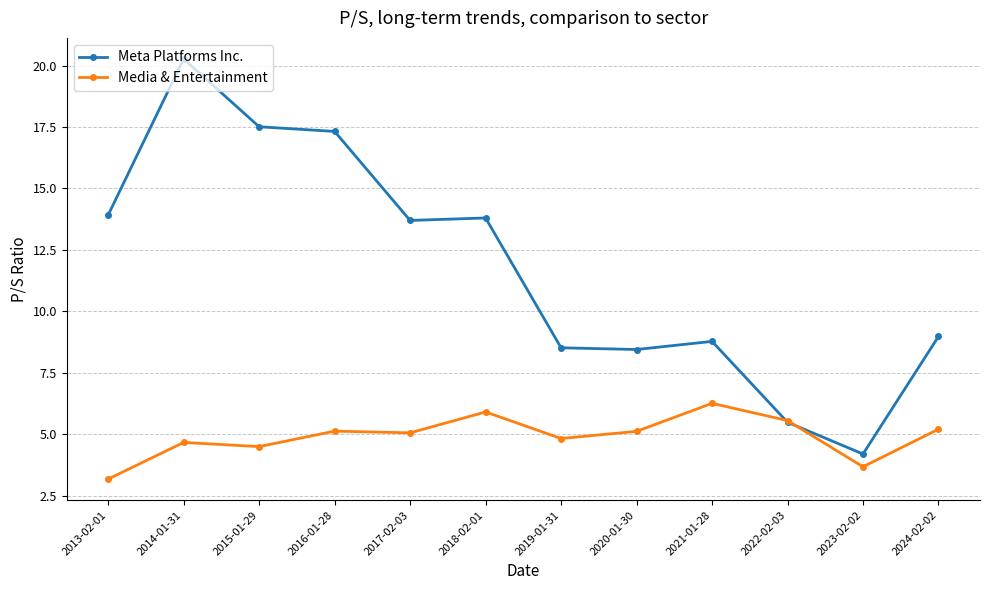

What position from the right is 2021-01-28?

4